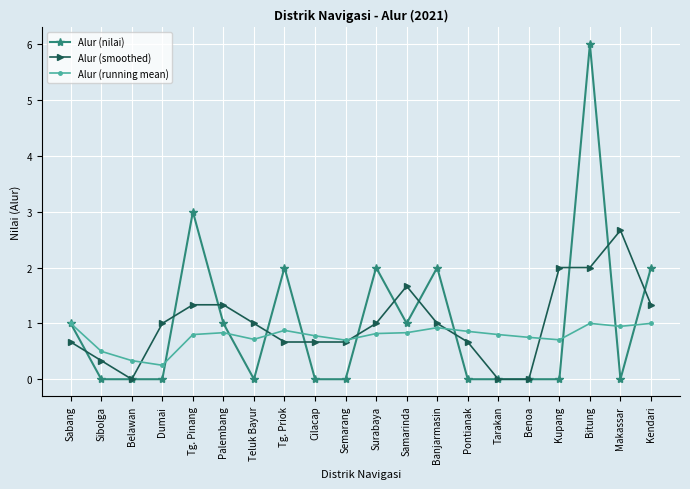

The Alur (running mean) series shows 0.1 at Semarang. True or false?

False